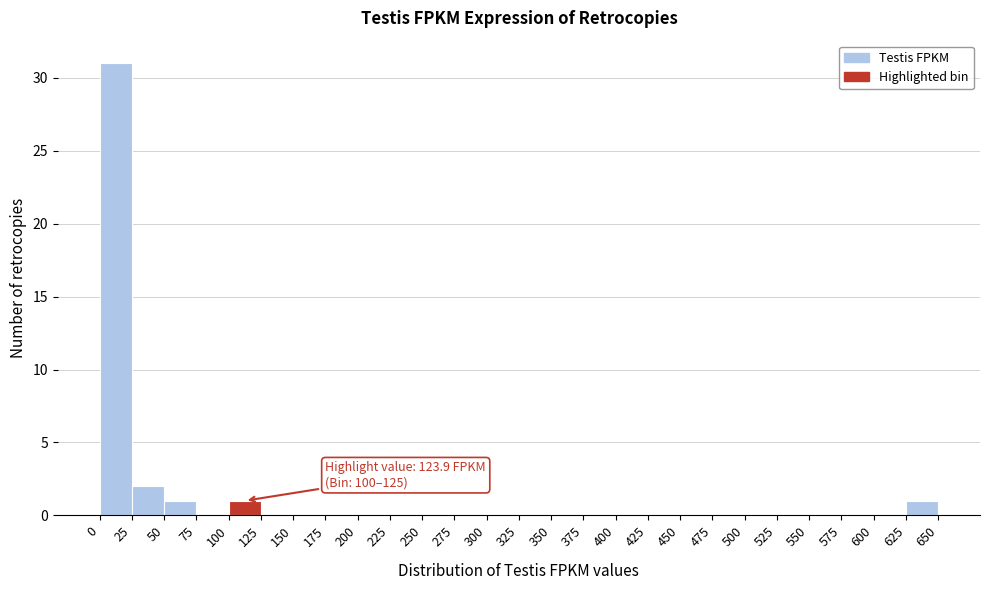

Which range on the x-axis has the tallest bar?

0 to 25